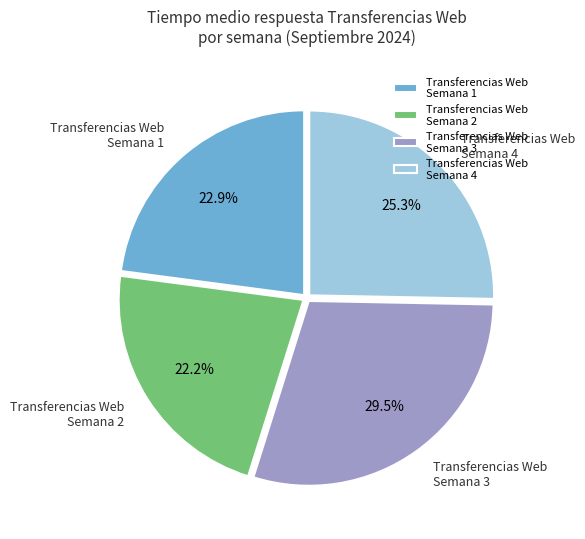

Do Transferencias Web Semana 3 and Transferencias Web Semana 2 together represent more than half of the pie?

Yes